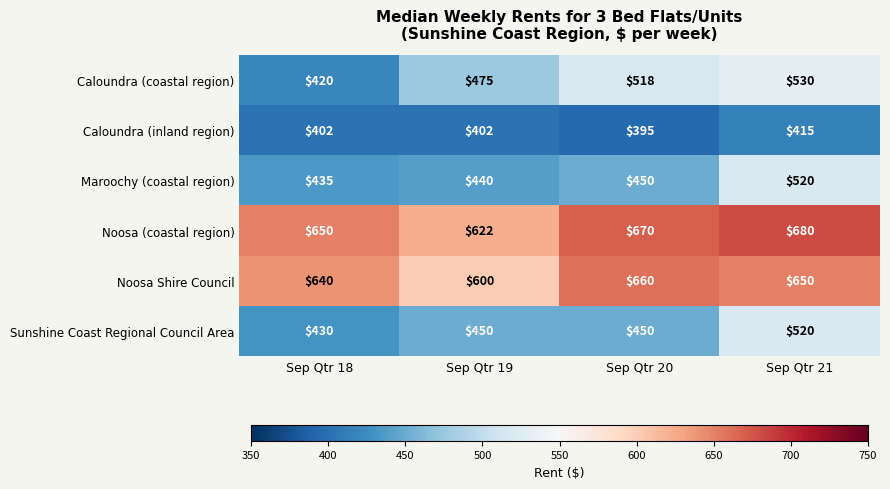

At which label is Caloundra (coastal region) closest to 475?

Sep Qtr 19